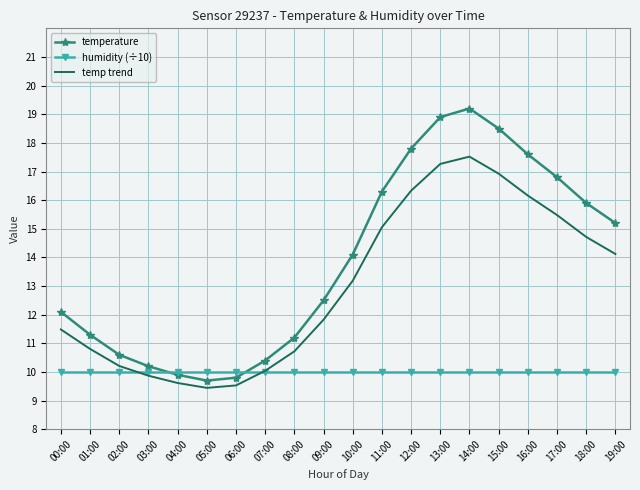

Is the value of temperature at 07:00 greater than the value of temp trend at 08:00?

No